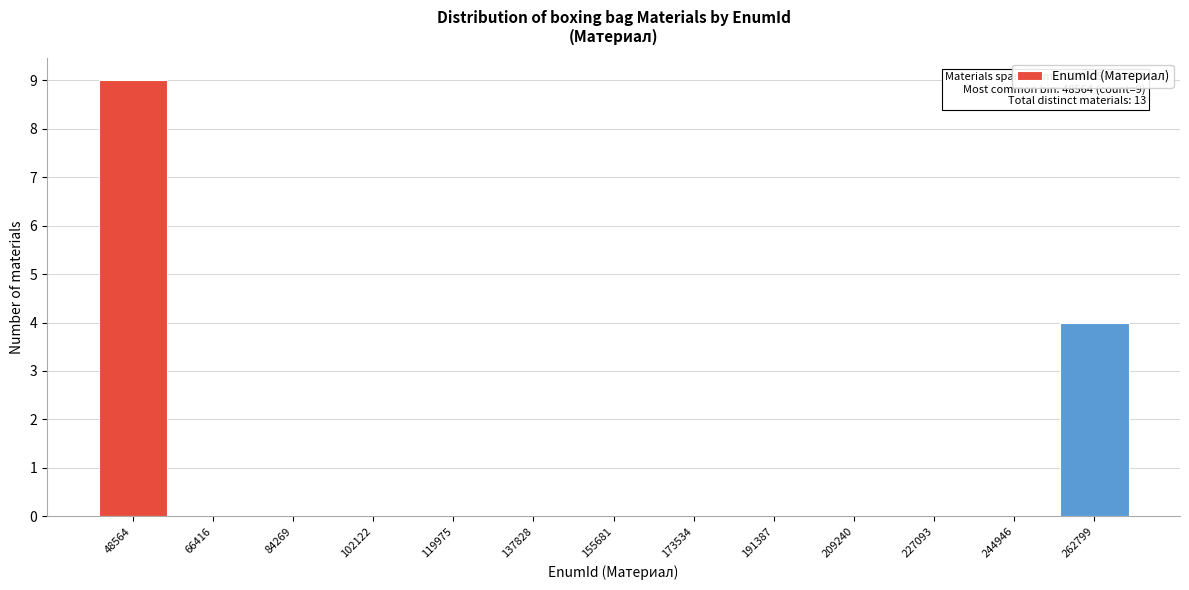

Reading right to left, transcribe all the data shown in this chart.

262799=4	244946=0	227093=0	209240=0	191387=0	173534=0	155681=0	137828=0	119975=0	102122=0	84269=0	66416=0	48564=9